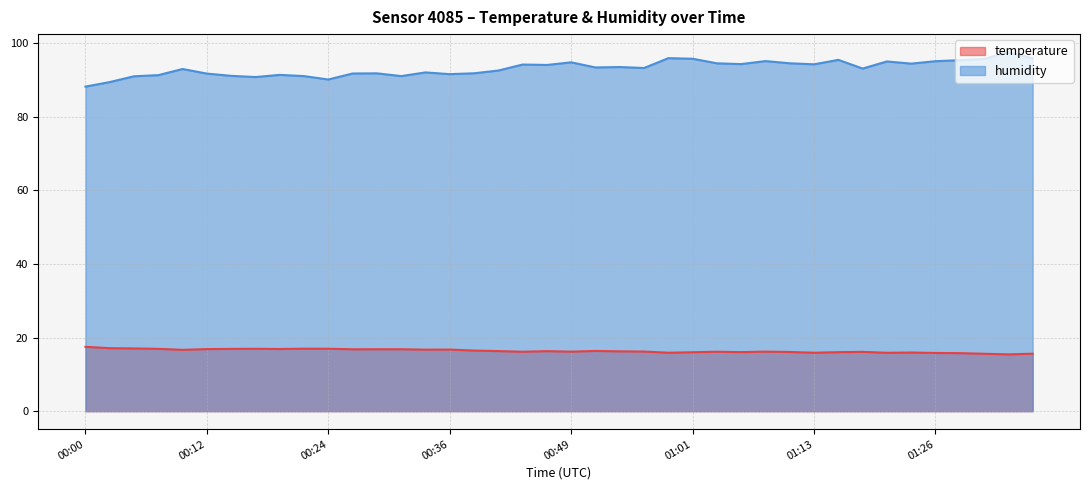

What is the label of the 37th point from the left?

01:28